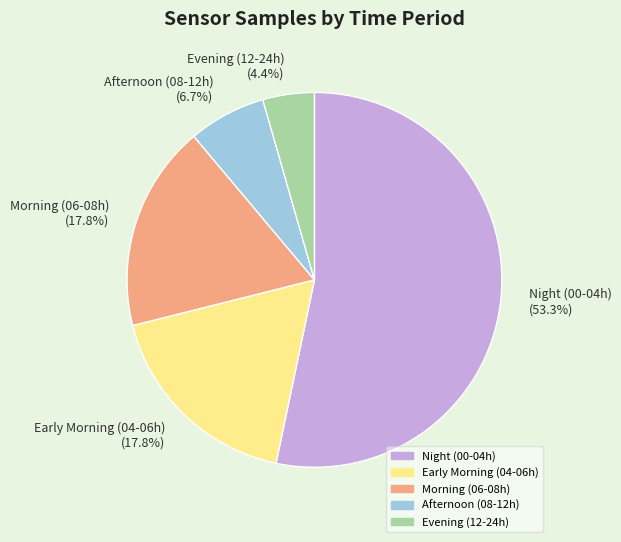

Which slice represents more than half of the pie?

Night (00-04h) (53.3%)